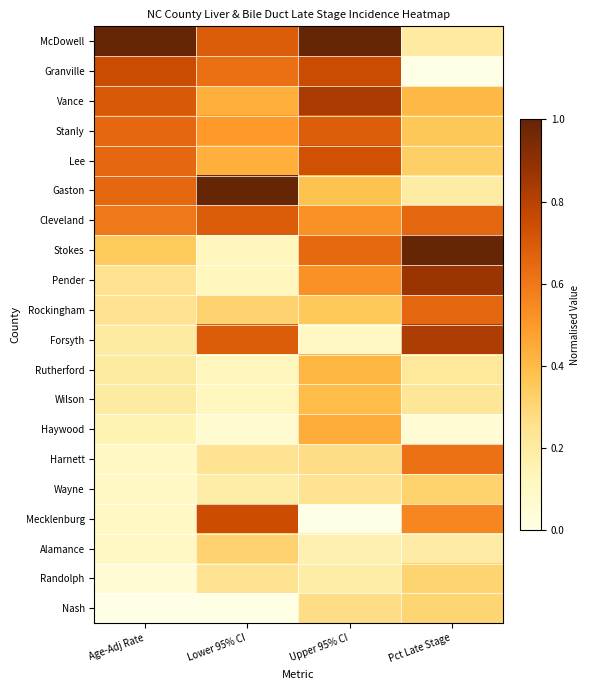

Which has a higher value, Upper 95% CI or Pct Late Stage?

Upper 95% CI